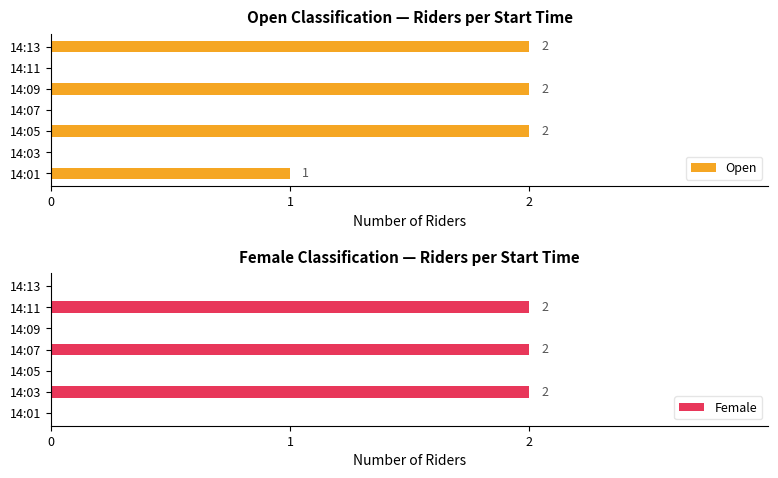

Is it true that Open equals 0 at 14:03?

True